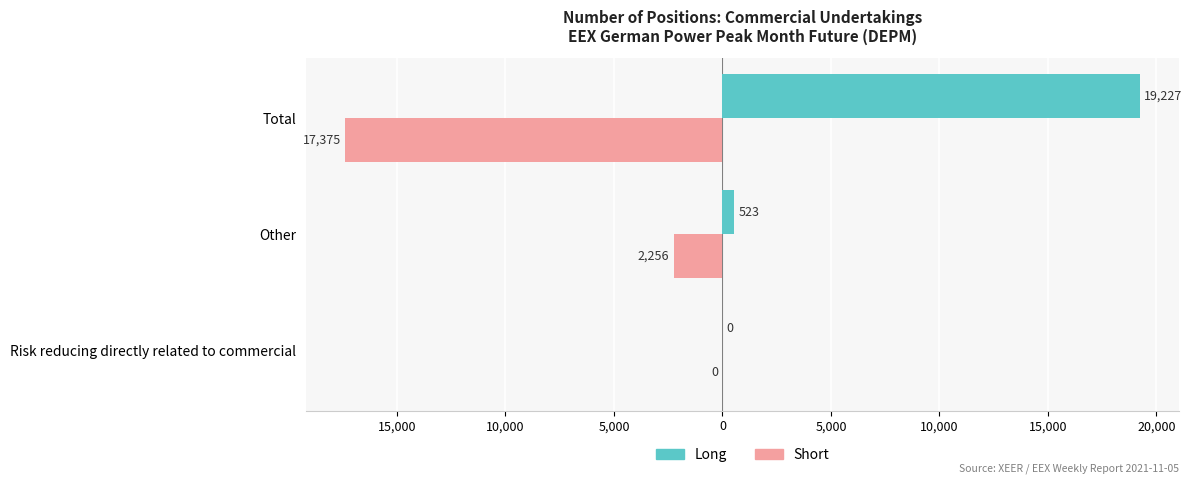

What is the minimum value shown in the chart?

-17375.2